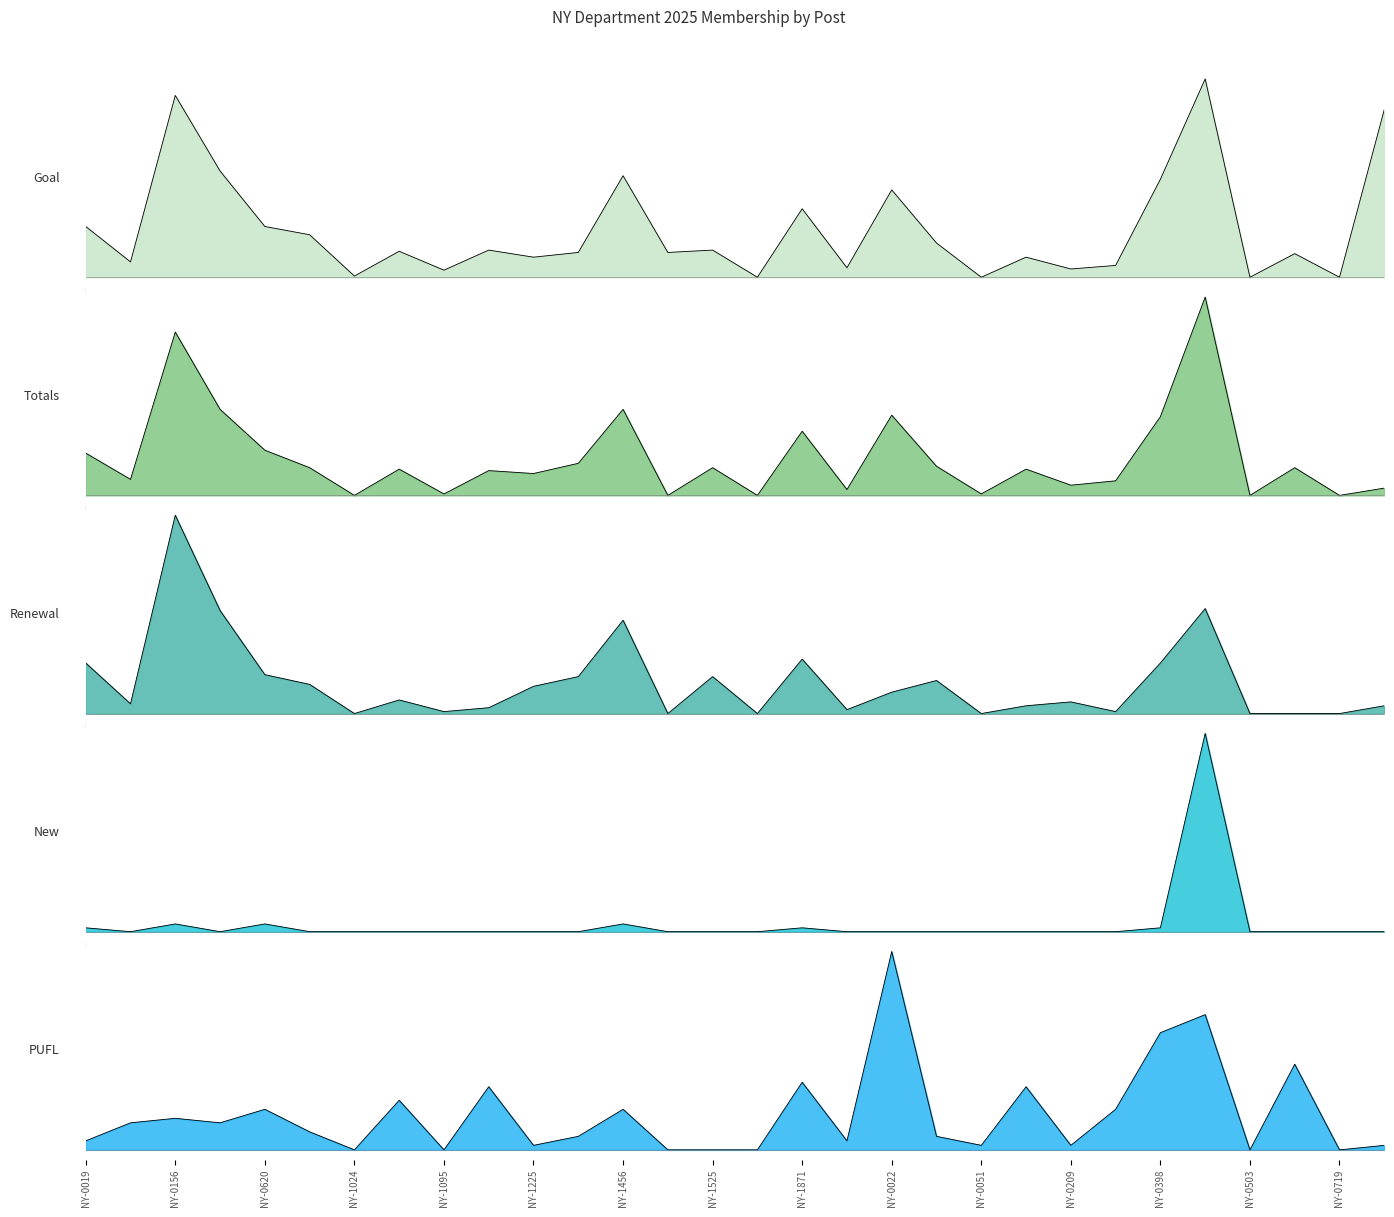

What are all the series names shown in the legend?

Goal, Totals, Renewal, New, PUFL